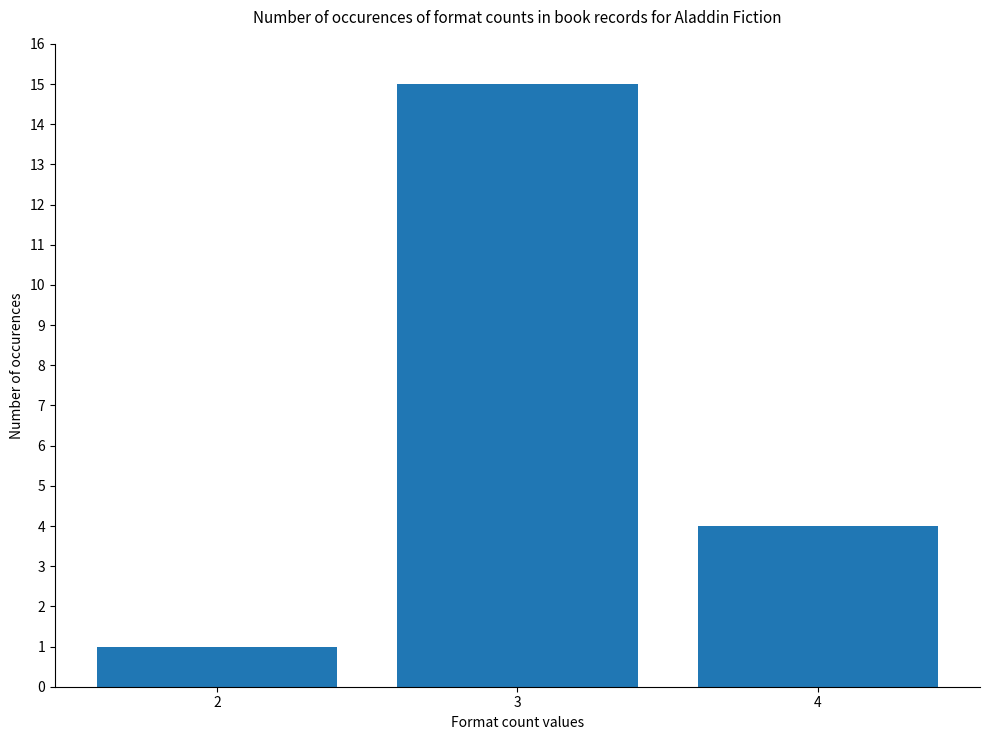

What is the greatest value displayed?

15